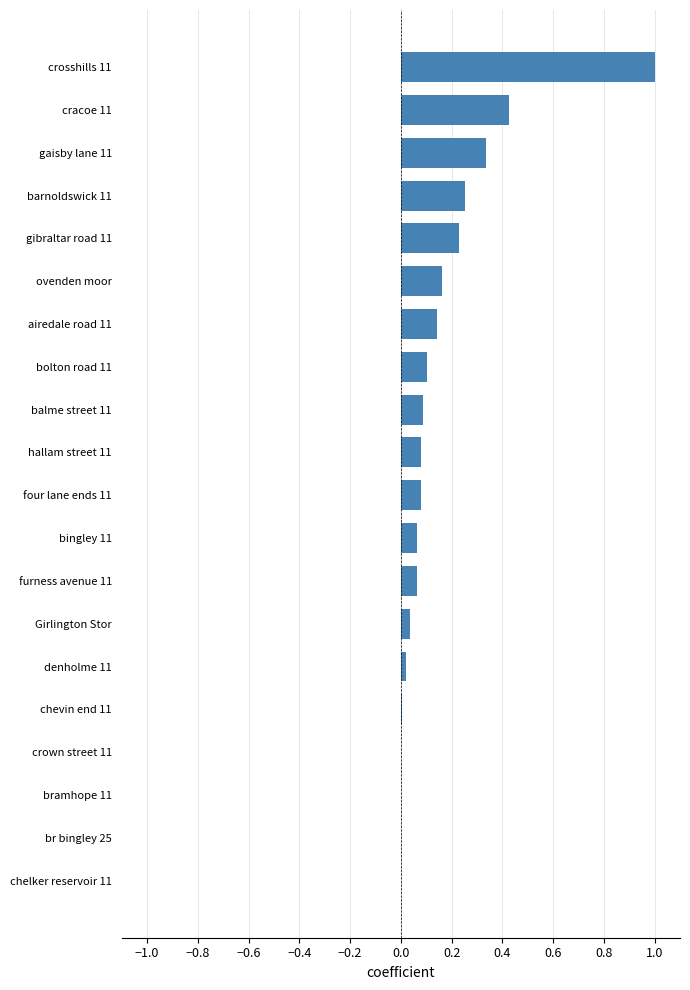

The chart shows a value of 0.0 at br bingley 25. True or false?

True